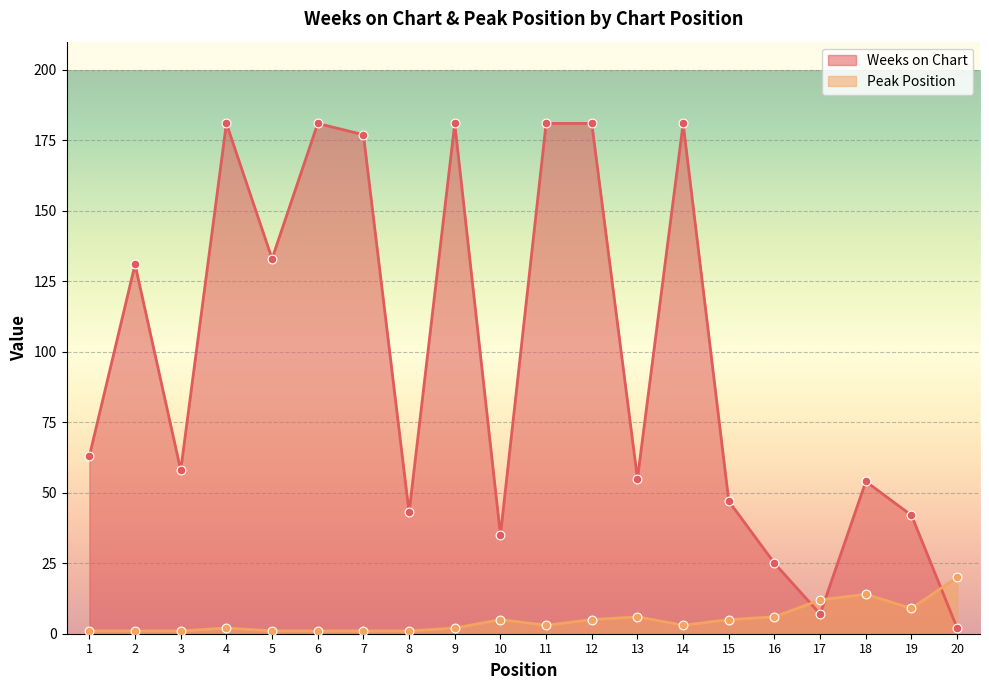

Is the value of Peak Position at 9 greater than the value of Weeks on Chart at 20?

No